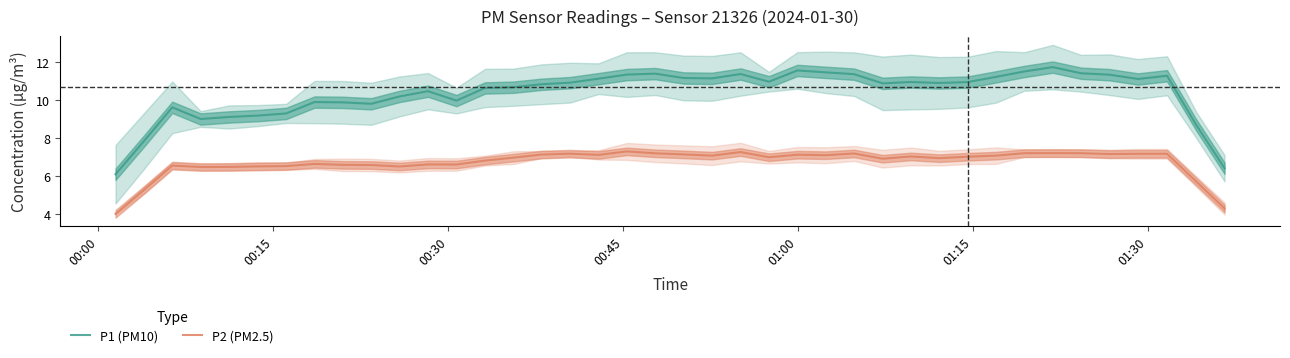

What is the value of the P1 (PM10) point at the 18th from the left?

11.1